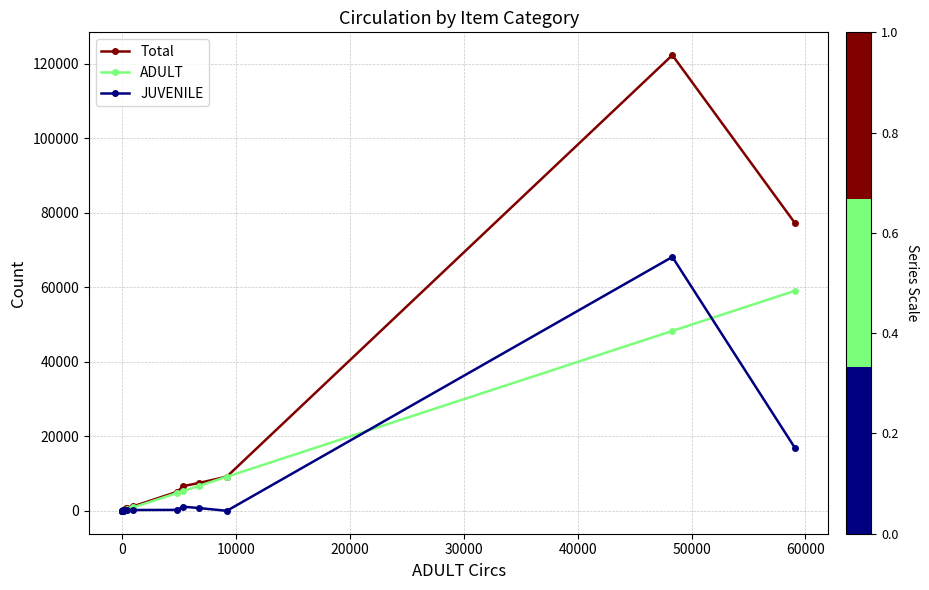

True or false: JUVENILE has more than 0 interior local peaks.

True